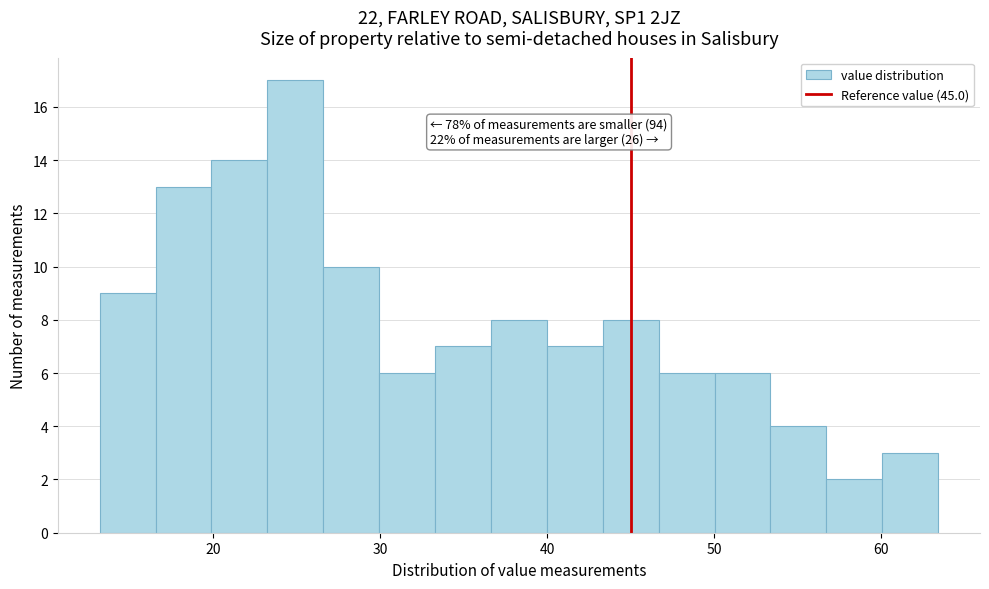

Around what value on the x-axis is the tallest bar? Give the approximate position of its centre, as read against the axis.

25